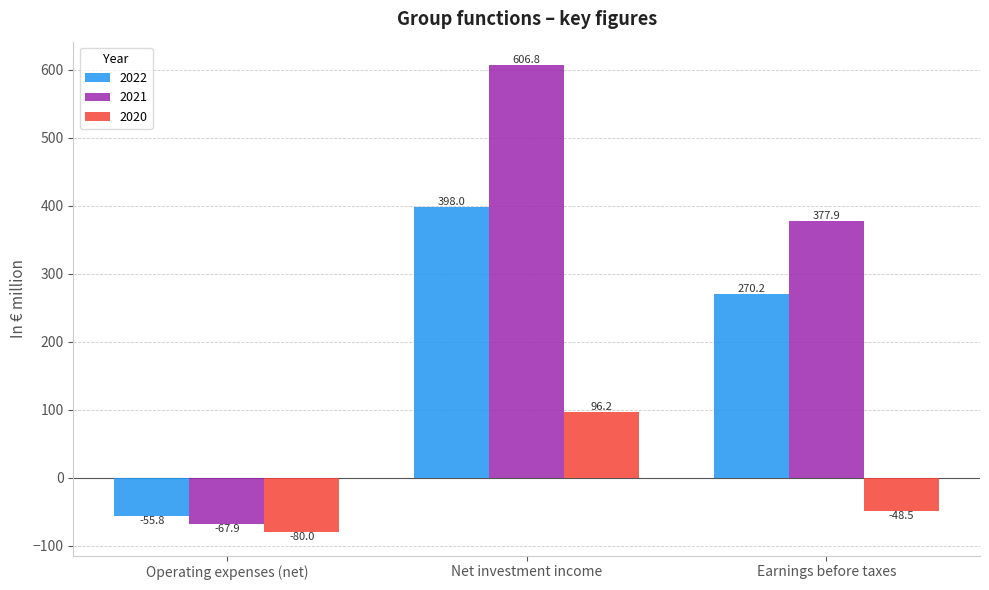

True or false: 2021 has a value of 135.9 at Earnings before taxes.

False